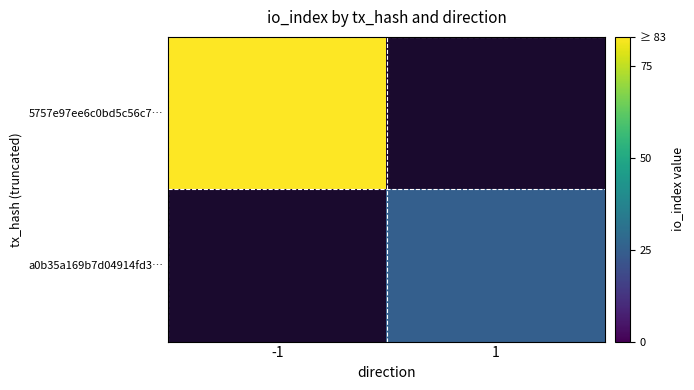

How many distinct data groups are displayed?

2